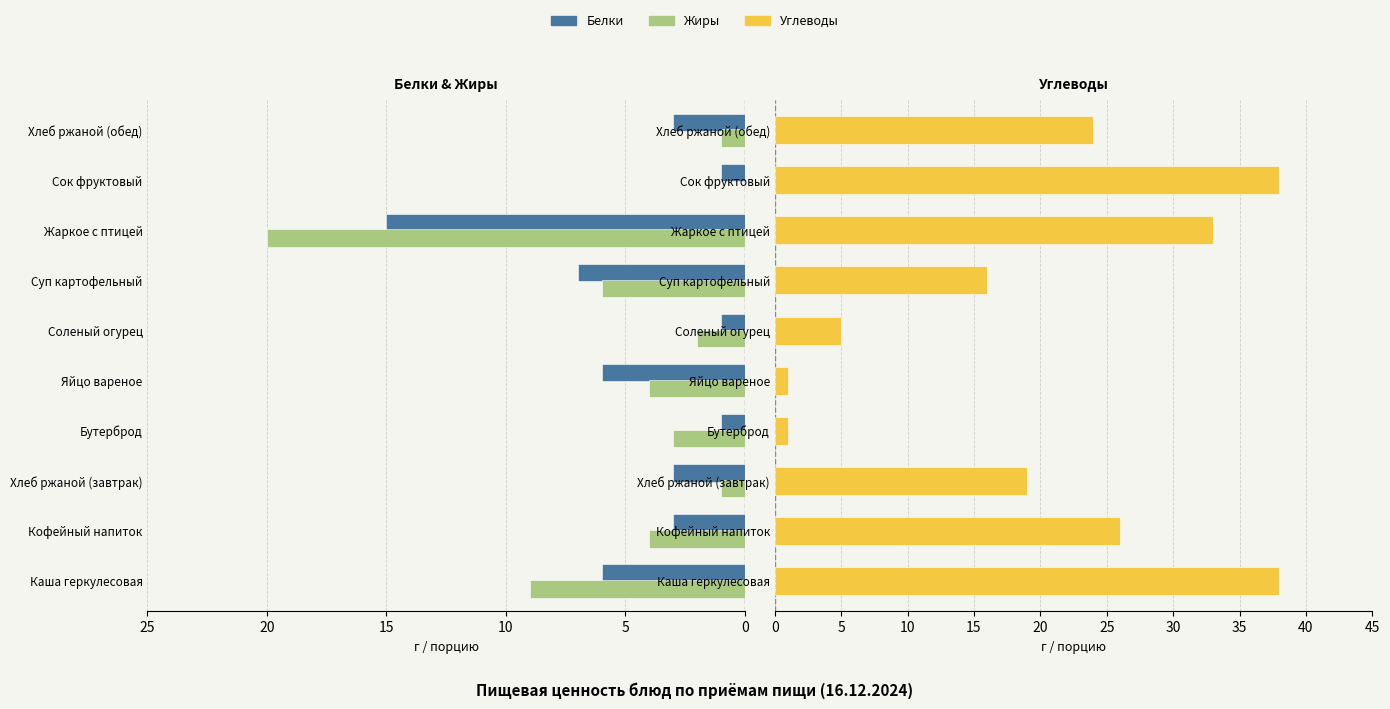

Rank the series at Яйцо вареное from highest to lowest value.

Углеводы, Жиры, Белки